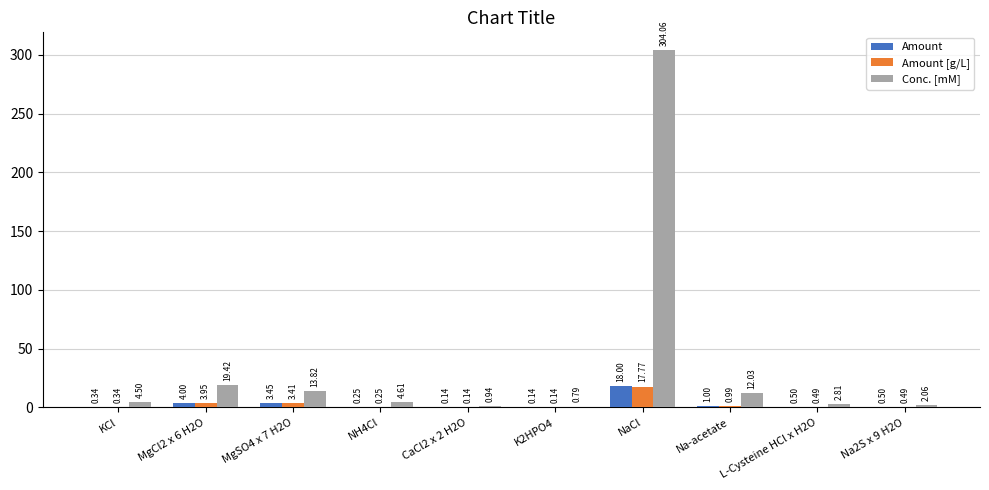

What is the average value of the Amount [g/L] series?

2.8